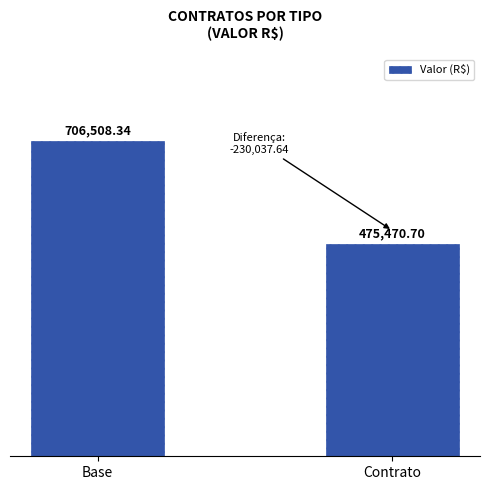

Is it true that the value at Contrato is 475470.7?

True